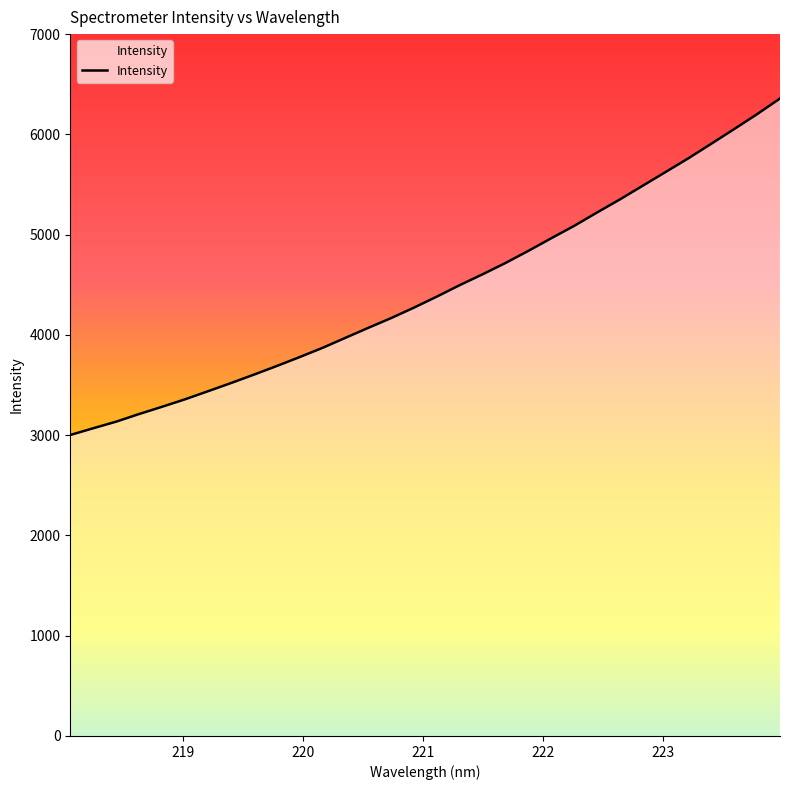

What is the difference between the maximum and minimum values?

3355.9